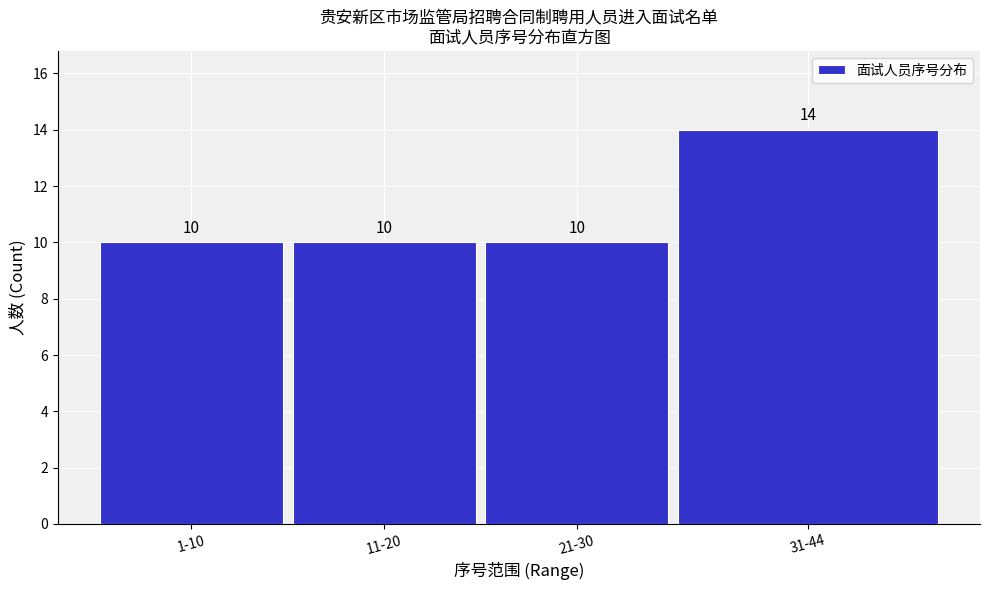

Reading left to right, list all the values displayed in this chart.

1-10=10	11-20=10	21-30=10	31-44=14